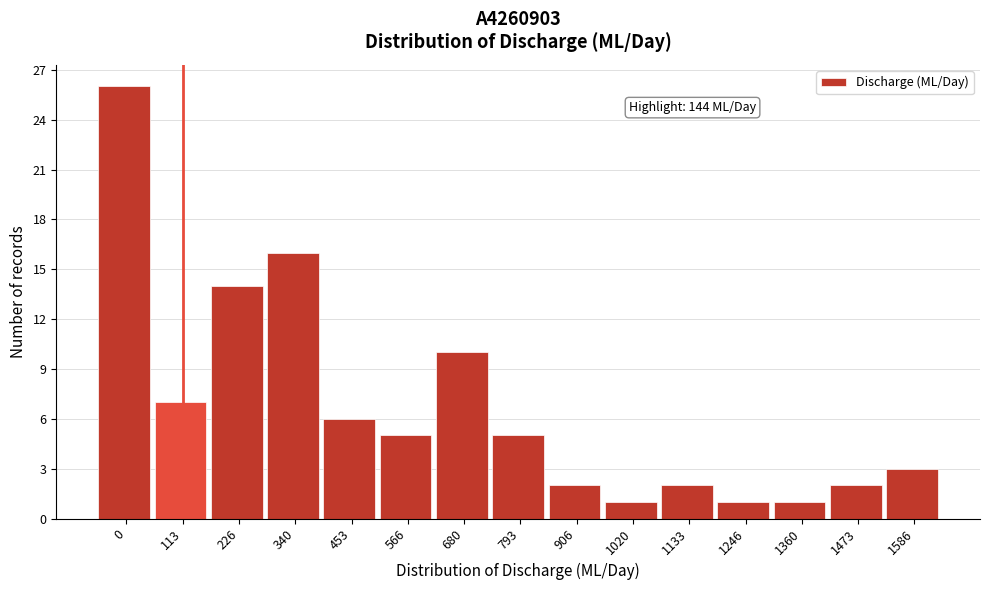

Reading right to left, what are all the values shown in this chart?

1586=3	1473=2	1360=1	1246=1	1133=2	1020=1	906=2	793=5	680=10	566=5	453=6	340=16	226=14	113=7	0=26